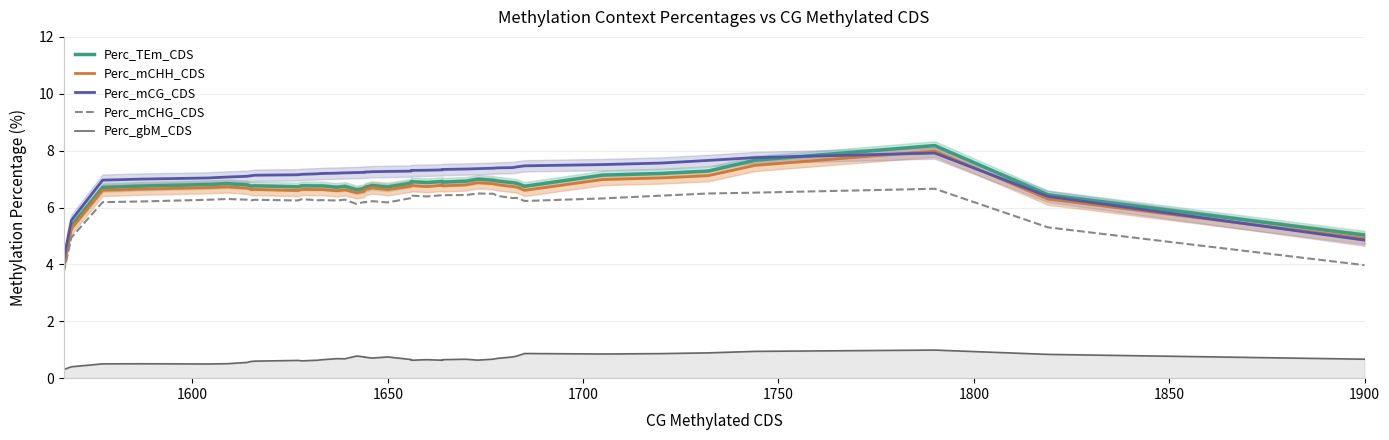

Which series has the widest spread of values?

Perc_TEm_CDS